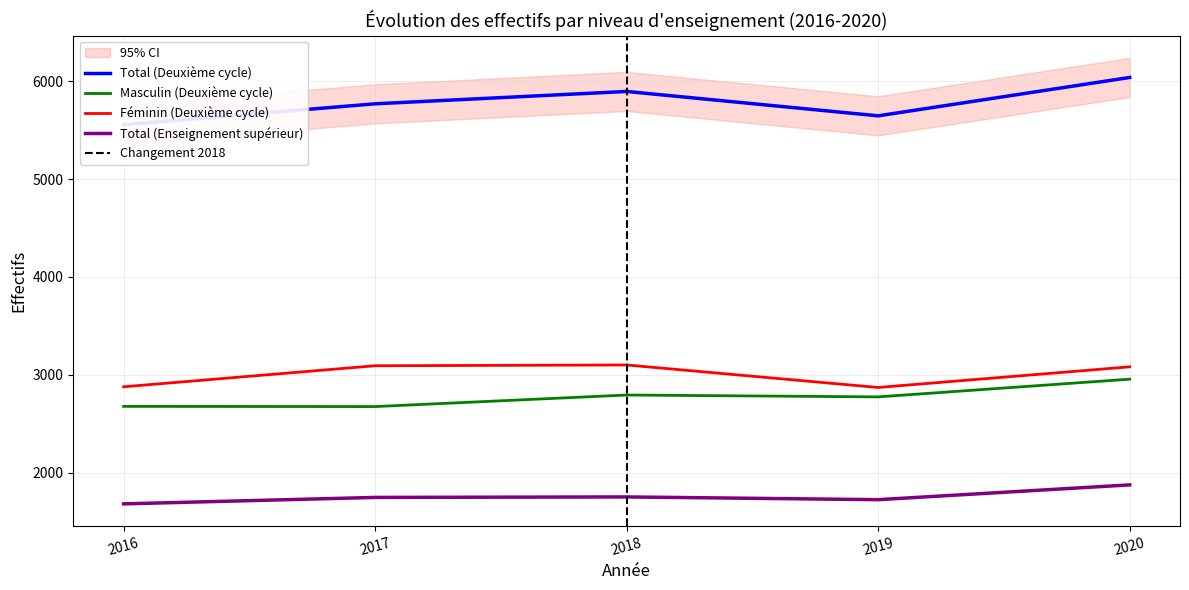

List the labels in order of Total (Deuxième cycle) value, largest first.

2020, 2018, 2017, 2019, 2016